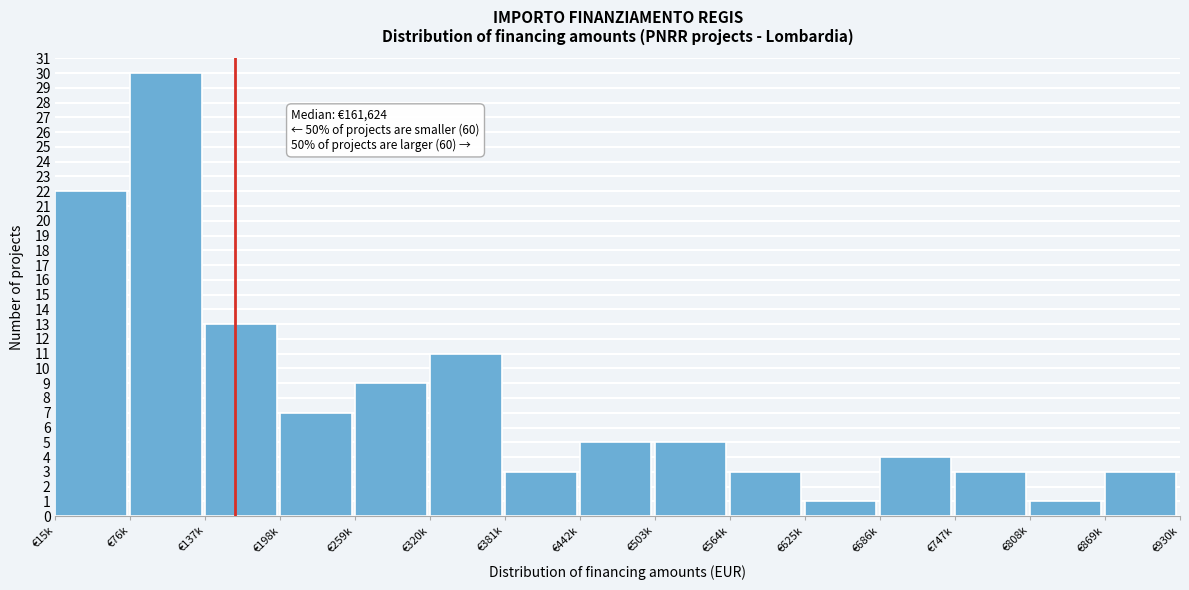

Reading left to right, transcribe all the data shown in this chart.

€15k=22	€76k=30	€137k=13	€198k=7	€259k=9	€320k=11	€381k=3	€442k=5	€503k=5	€564k=3	€625k=1	€686k=4	€747k=3	€808k=1	€869k=3